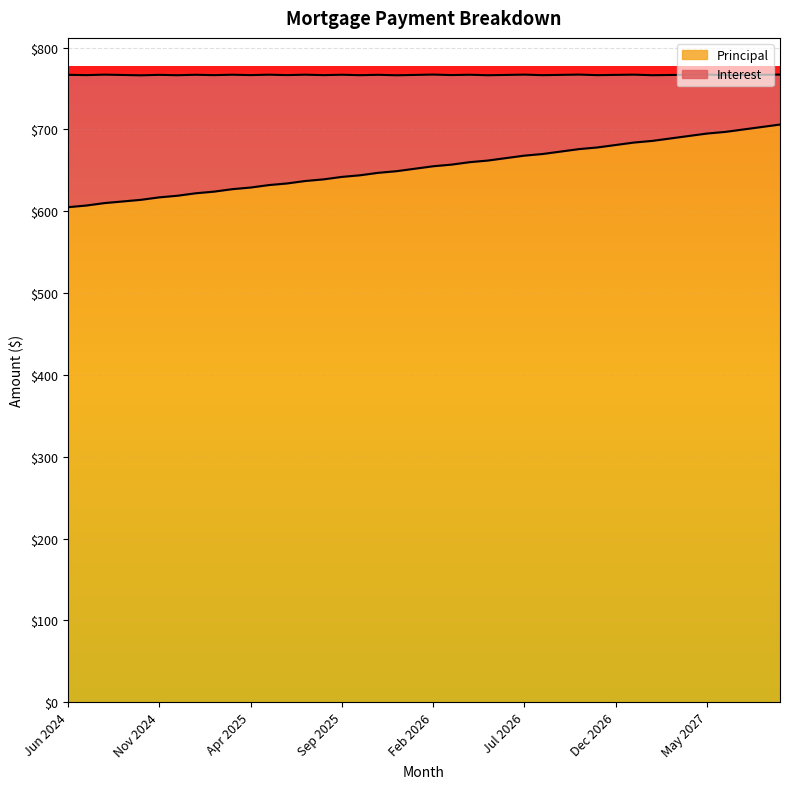

What is the average value?

654